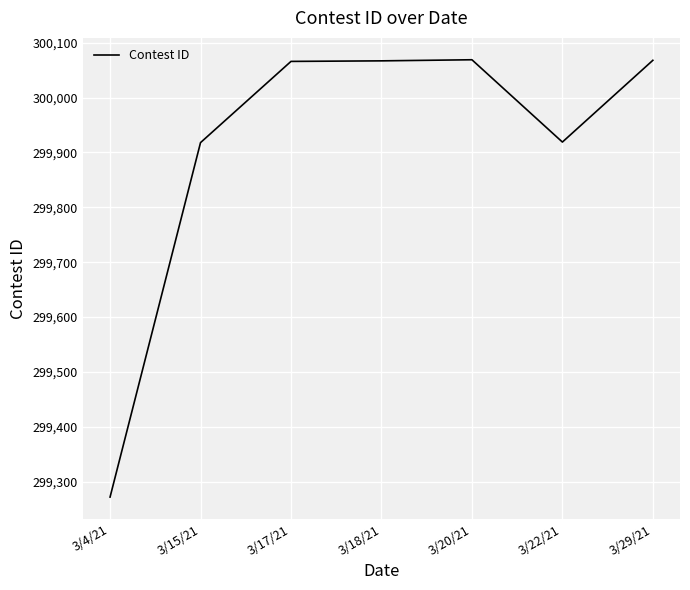

What is the change in value from 3/22/21 to 3/29/21?

+149